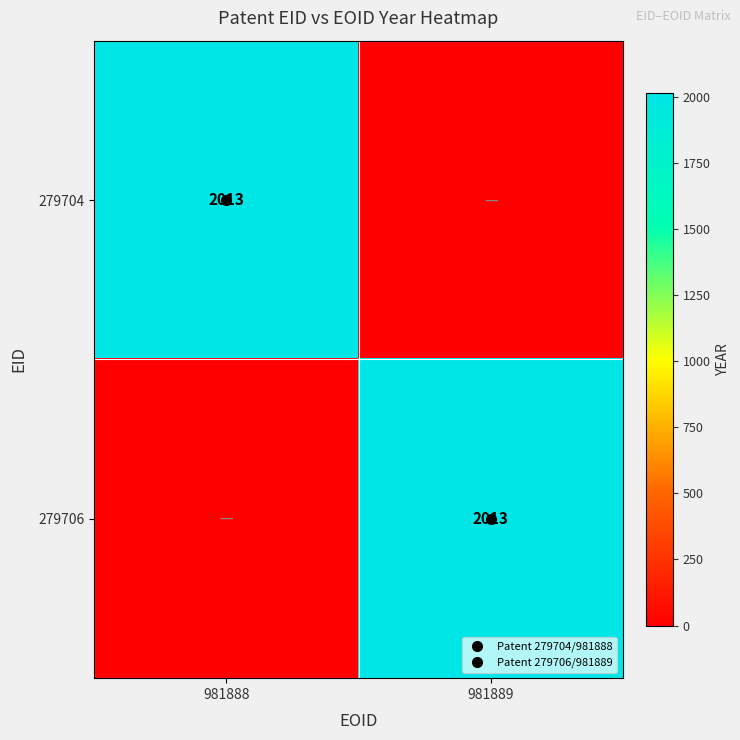

Is the value of 279706 at 981889 greater than the value of 279704 at 981889?

Yes